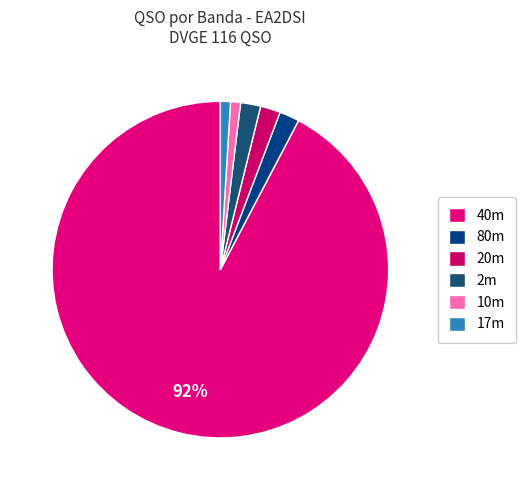

How many slices are in this pie chart?

6